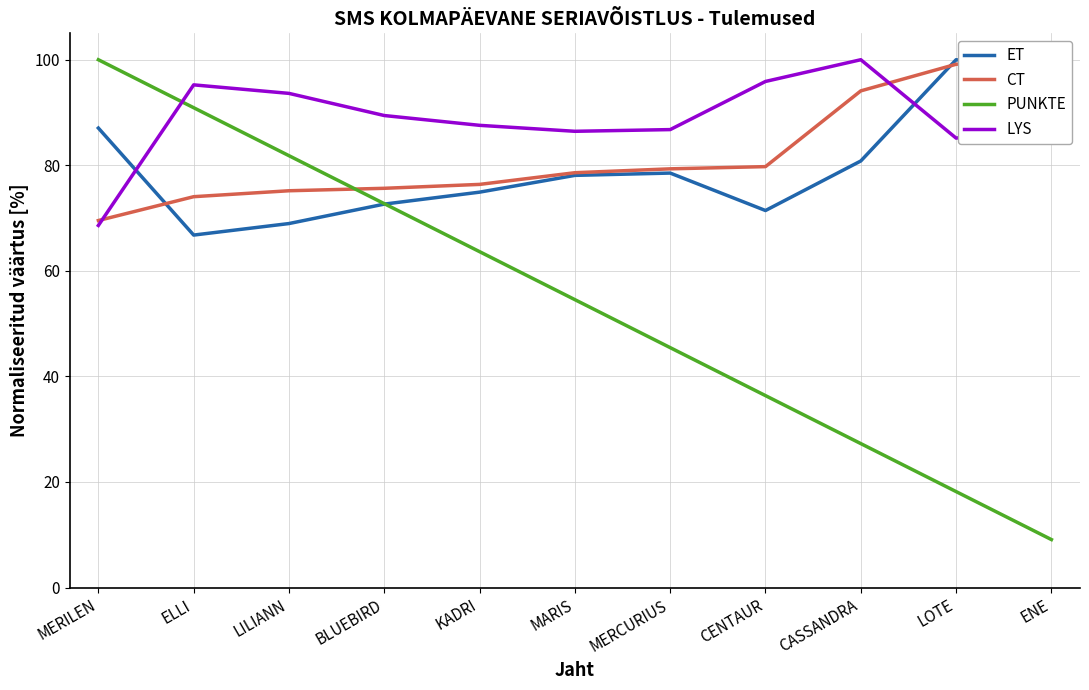

Which label corresponds to the largest value in the chart?

LOTE